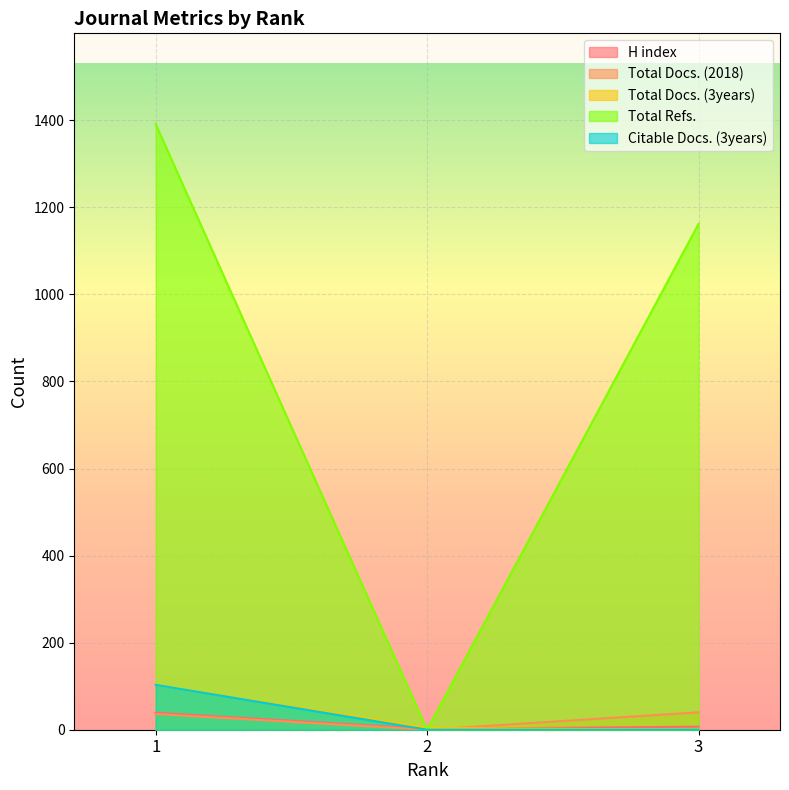

How many data points in Citable Docs. (3years) are above 0?

1